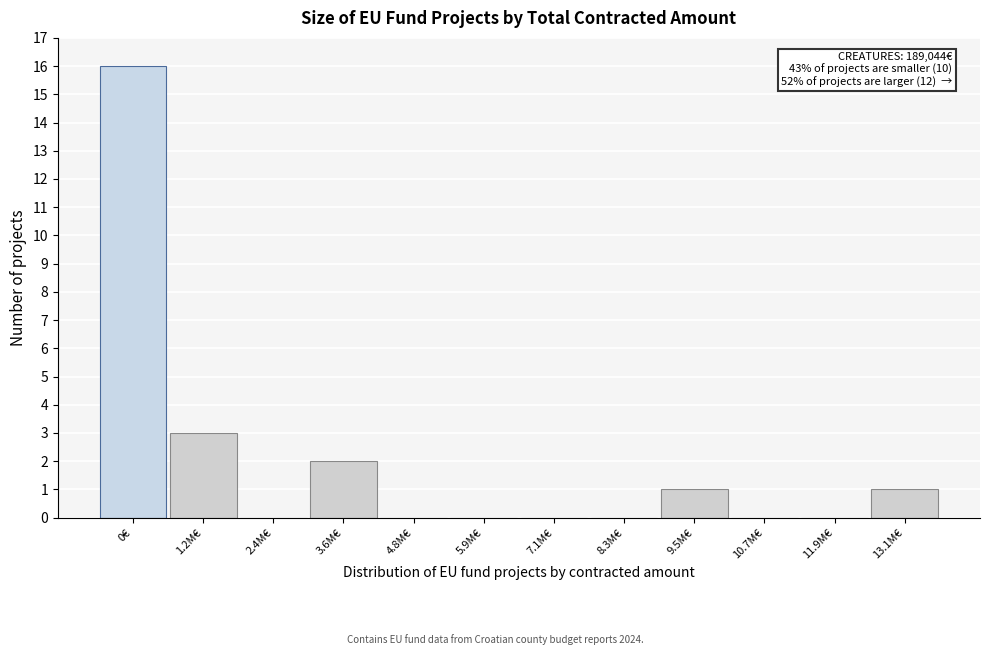

Reading right to left, transcribe all the data shown in this chart.

13.1M€=1	11.9M€=0	10.7M€=0	9.5M€=1	8.3M€=0	7.1M€=0	5.9M€=0	4.8M€=0	3.6M€=2	2.4M€=0	1.2M€=3	0€=16